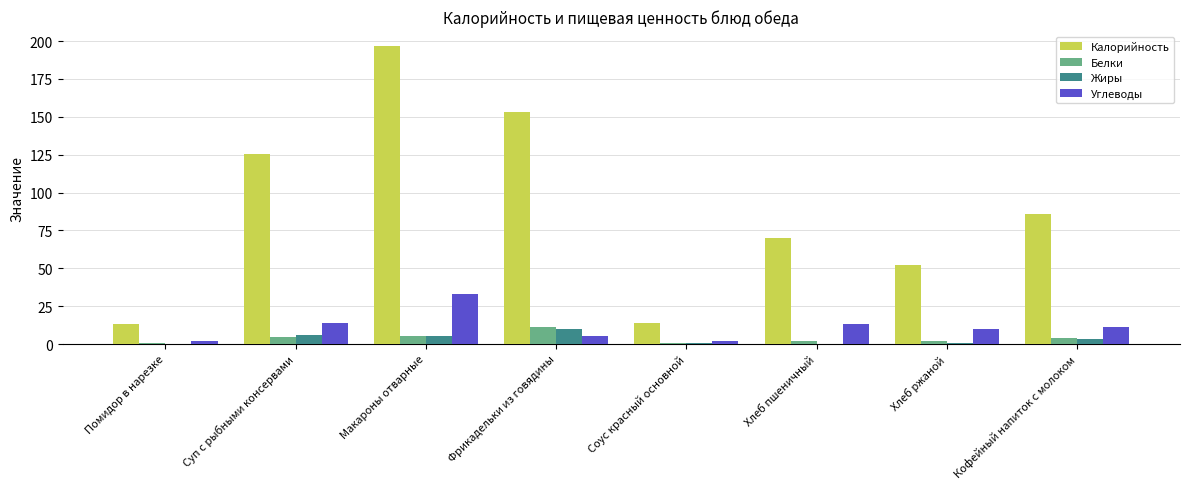

Is it true that Калорийность equals 70.6 at Хлеб ржаной?

False